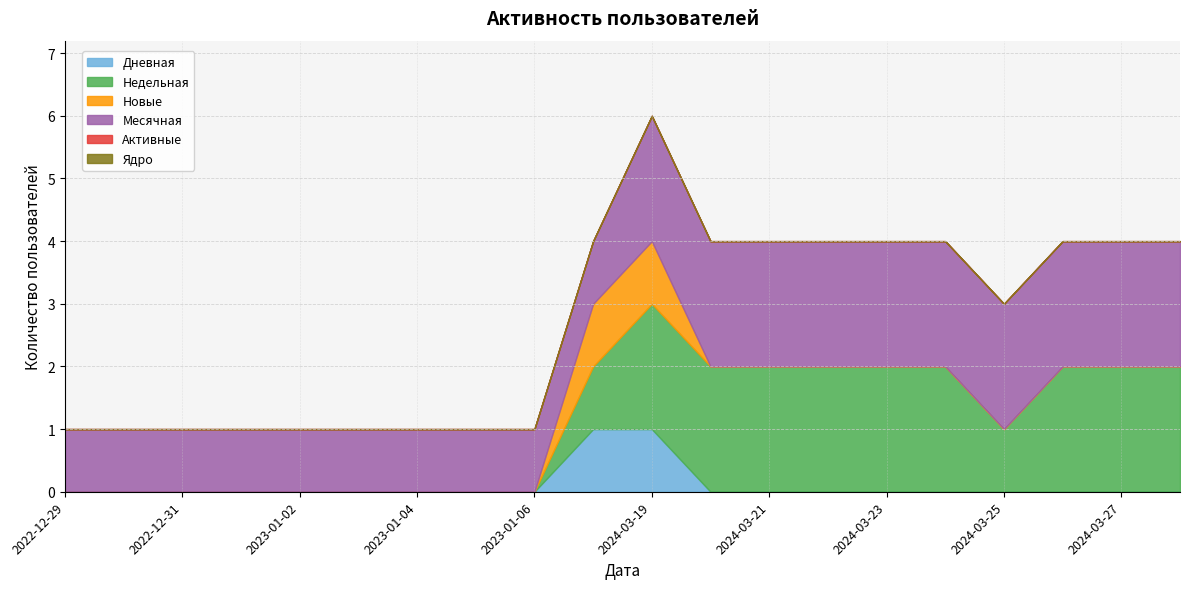

True or false: Активные and Месячная intersect in this chart.

False